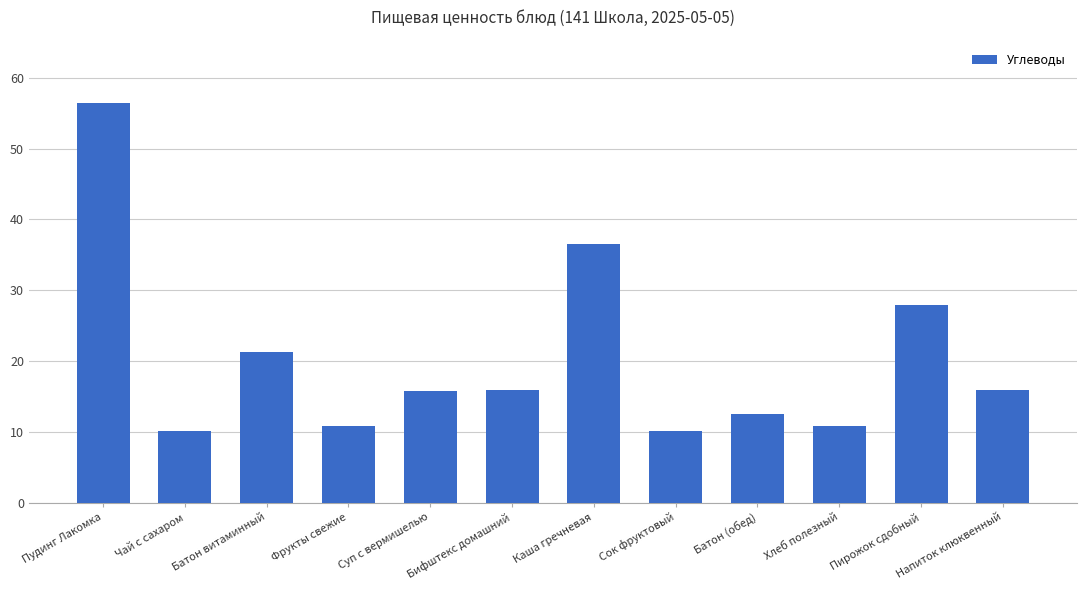

Where is the data nearest to the value 33?

Каша гречневая